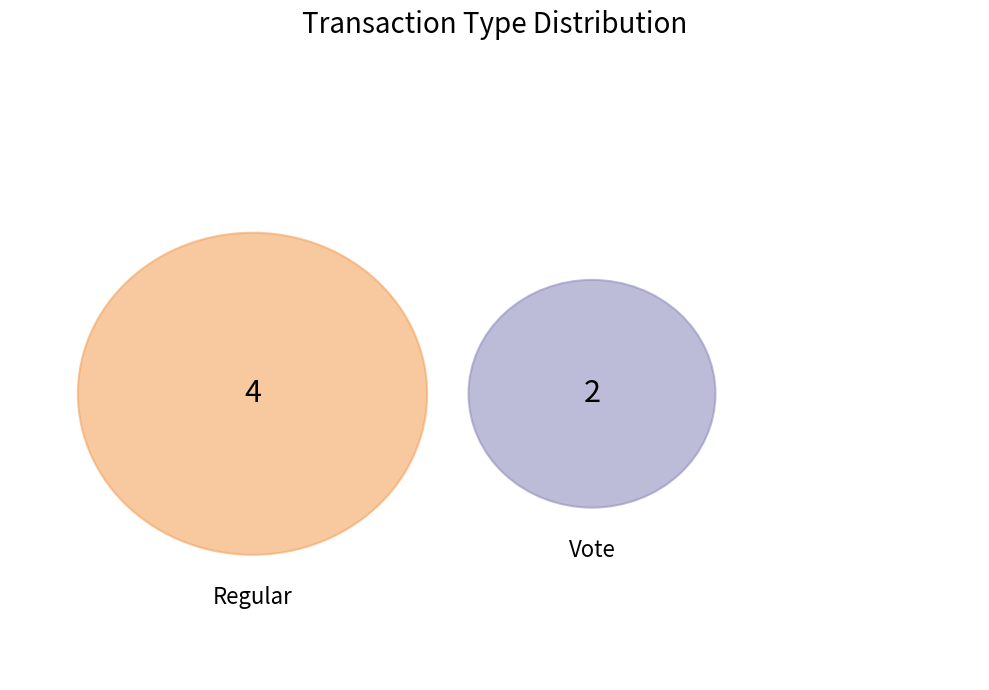

Which category accounts for the majority?

Regular